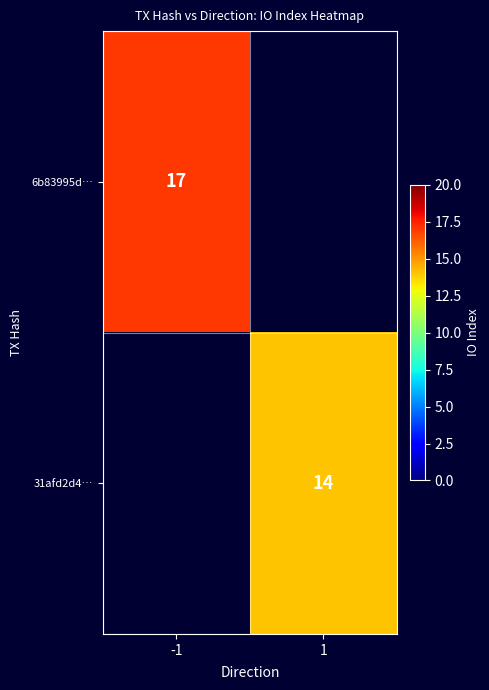

The value of 31afd2d4… at 1 is 14. True or false?

True